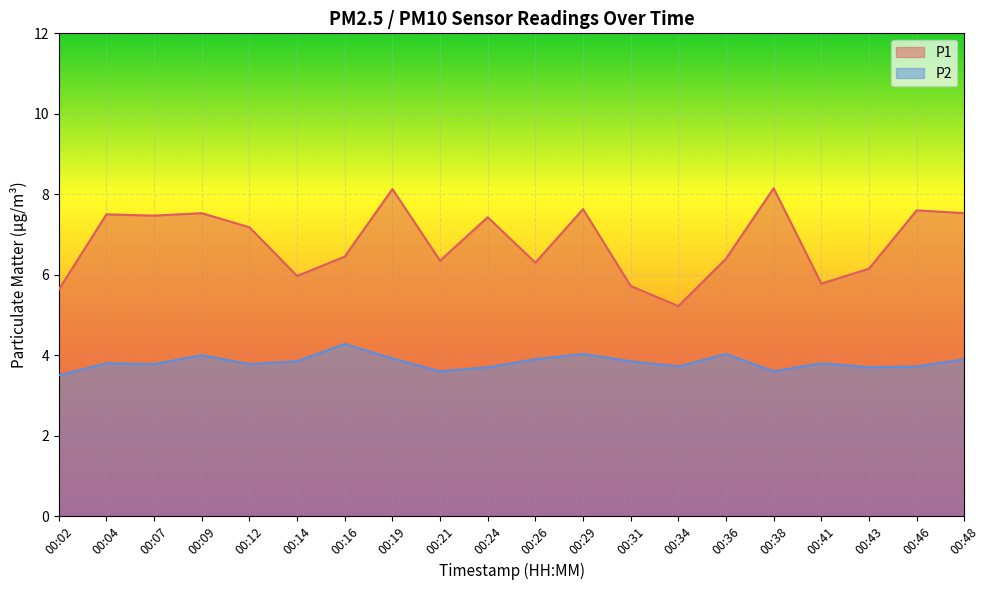

What is the average value of the P2 series?

3.8